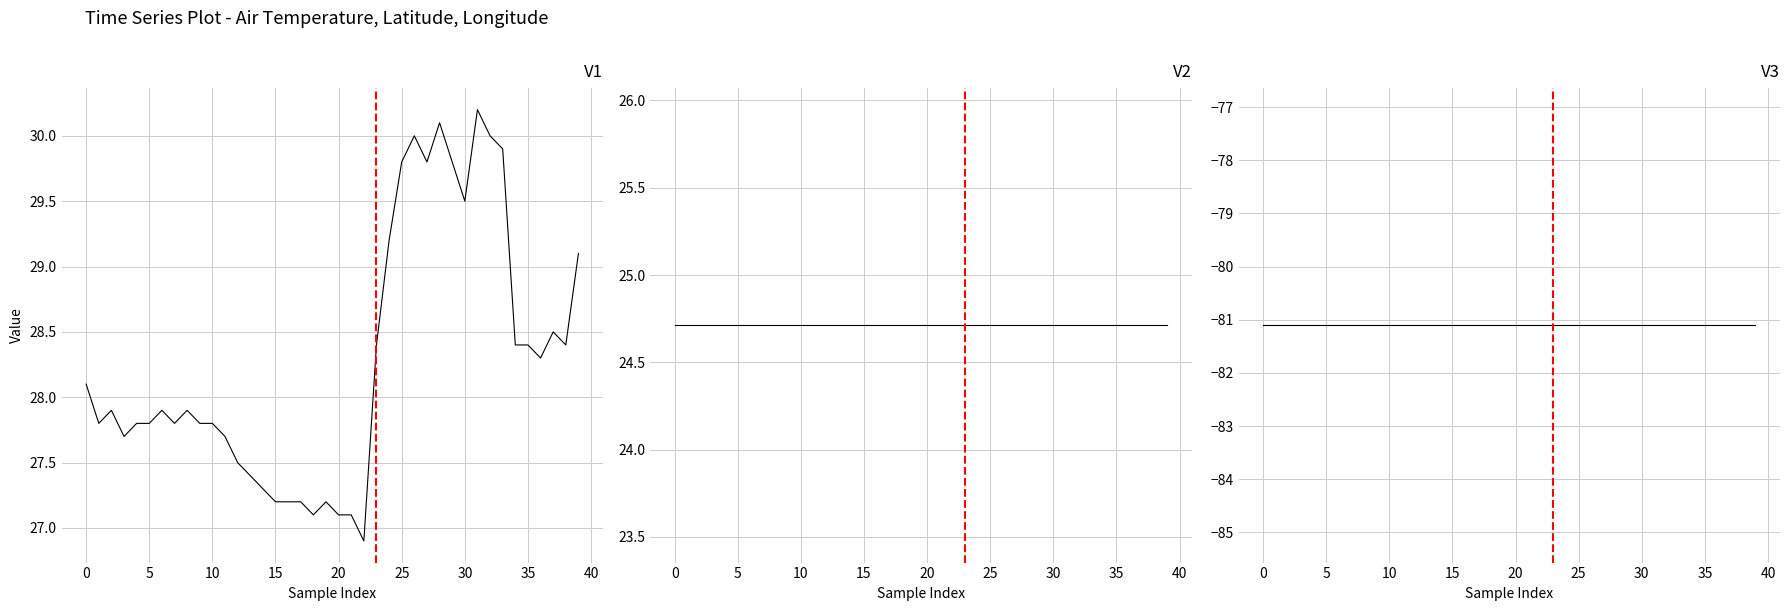

The longitude series shows -19.1 at 36. True or false?

False